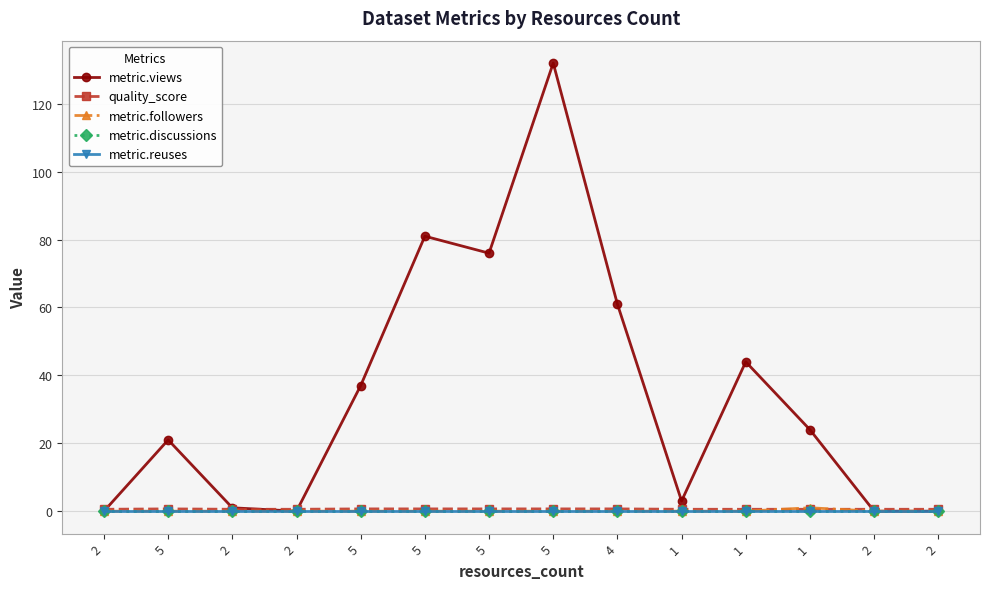

At how many categories does at least one series exceed 130?

1